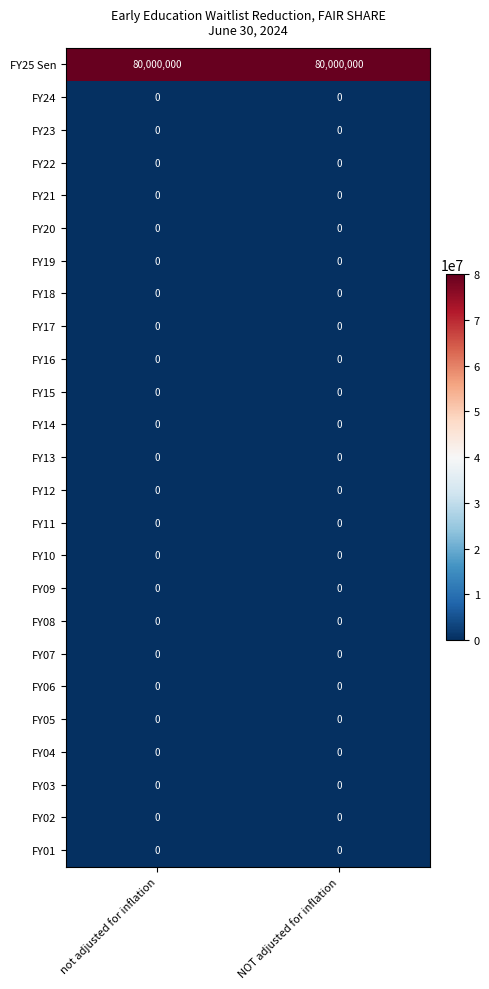

What is the total value across all series at not adjusted for inflation?

80000000